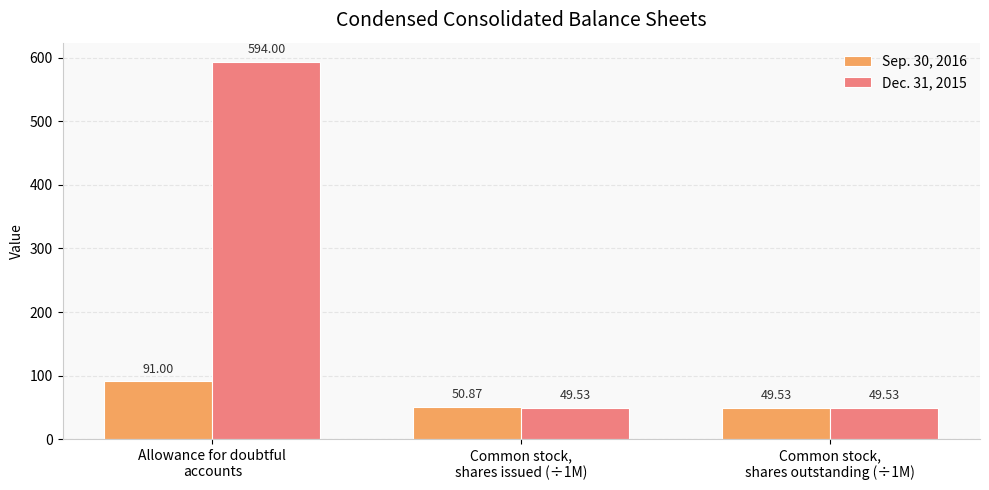

Which series has the largest total across all categories?

Dec. 31, 2015